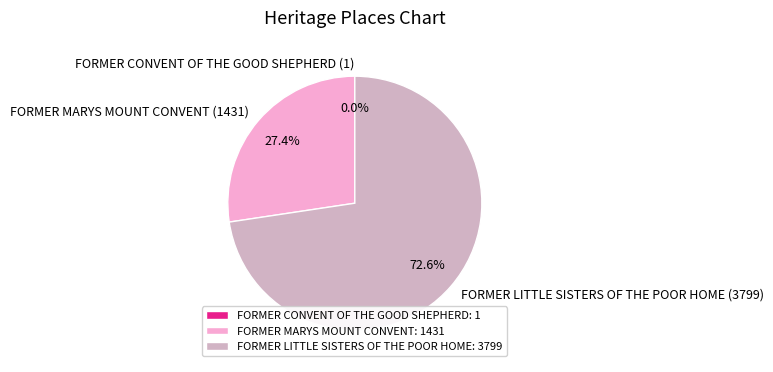

What is the largest slice in the pie chart?

FORMER LITTLE SISTERS OF THE POOR HOME